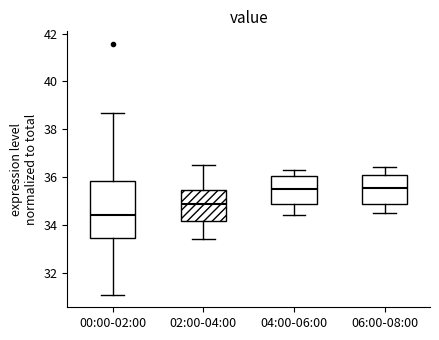

Where is the upper edge of the box for 00:00-02:00 on the y-axis? The values are not printed on the chart, so give them approximately, as read against the axis.

35.8